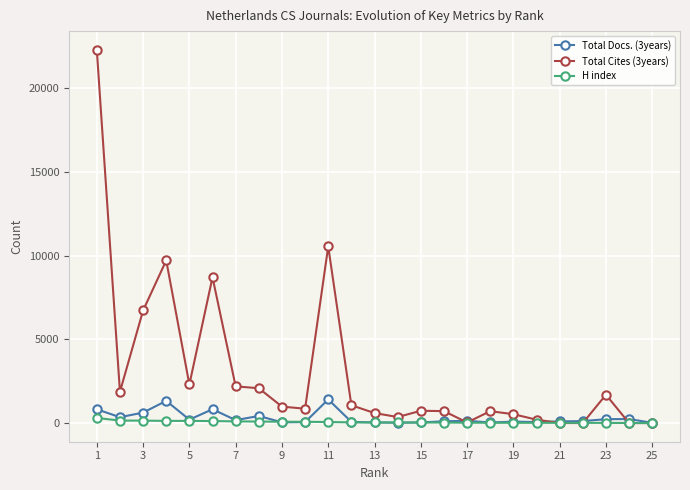

Which series has the largest range (max minus min)?

Total Cites (3years)